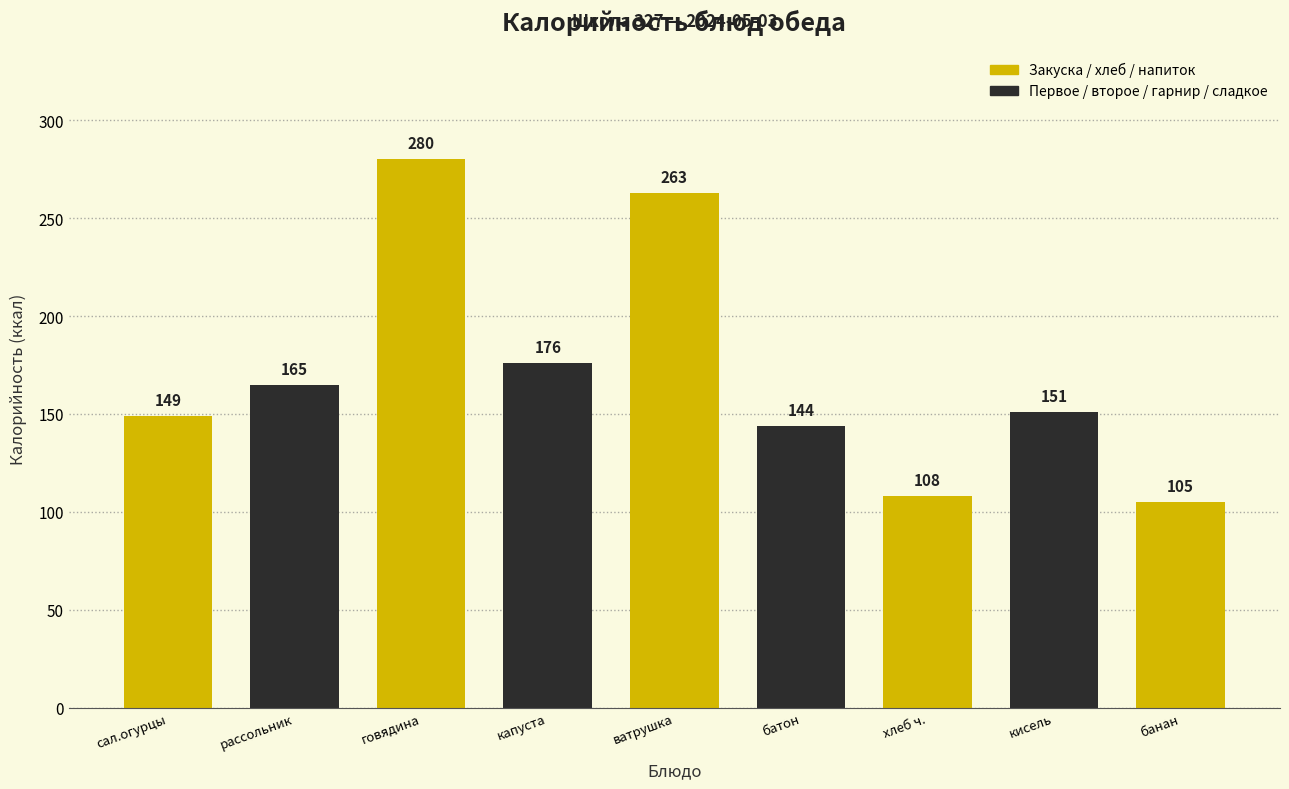

Reading right to left, what are all the values shown in this chart?

105	151	108	144	263	176	280	165	149